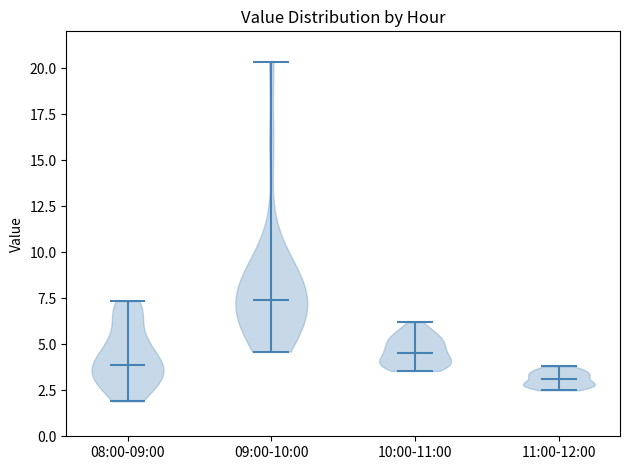

Which violin has the lowest median line?

11:00-12:00